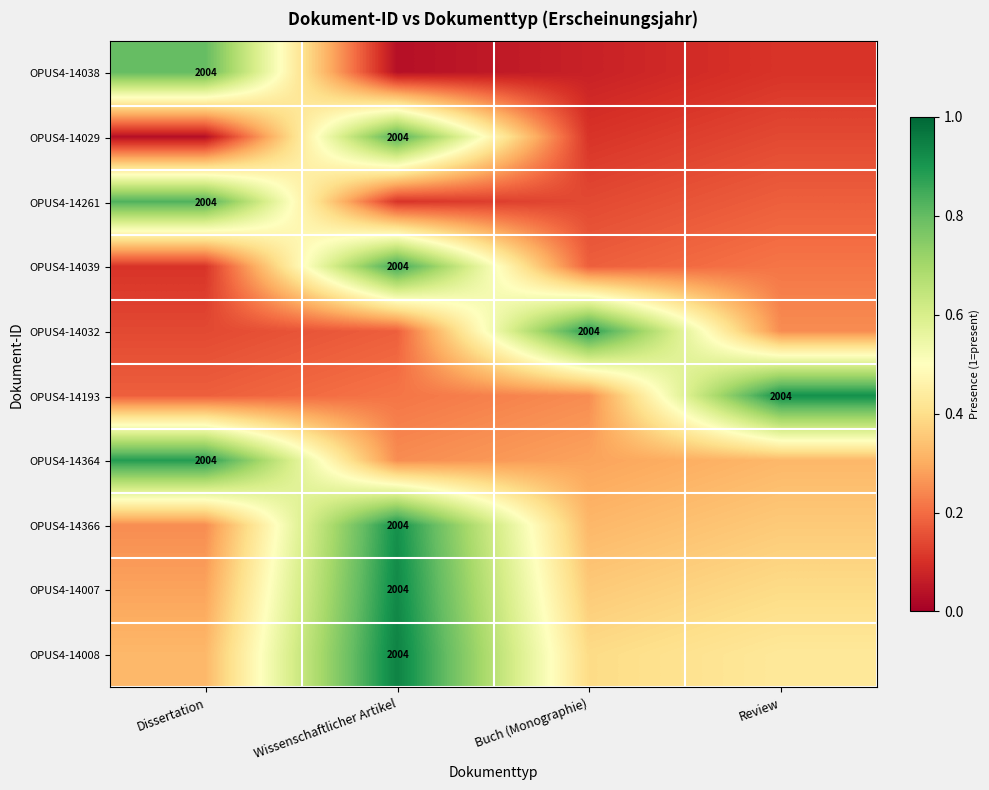

How many series are shown in this chart?

10